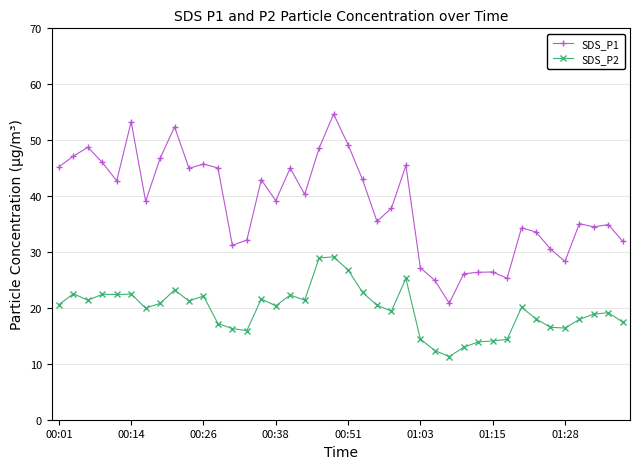

What is the average value of the SDS_P1 series?

38.6